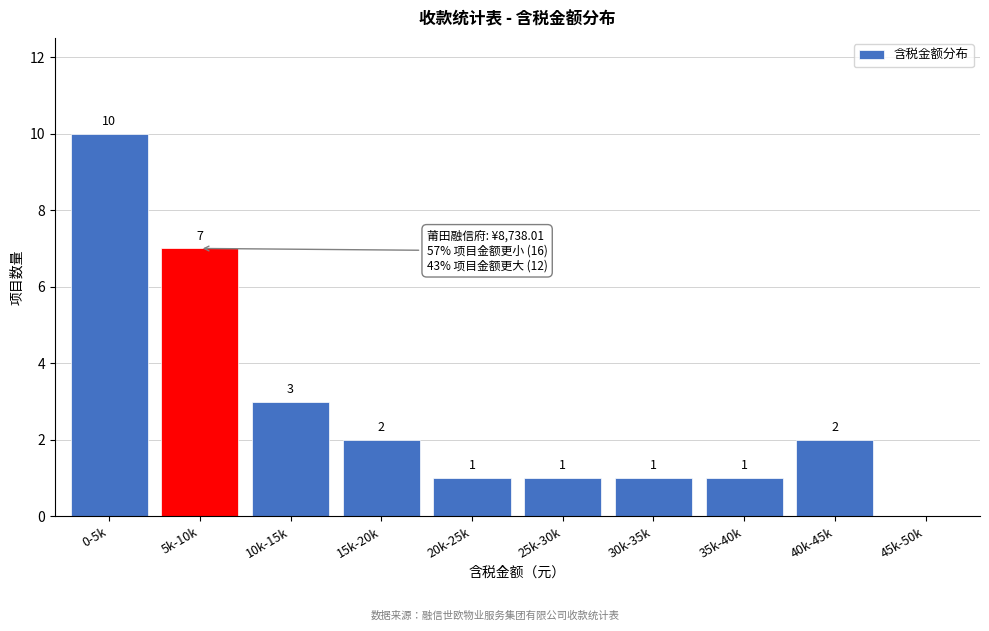

Reading left to right, extract all data points from this chart.

0-5k=10	5k-10k=7	10k-15k=3	15k-20k=2	20k-25k=1	25k-30k=1	30k-35k=1	35k-40k=1	40k-45k=2	45k-50k=0